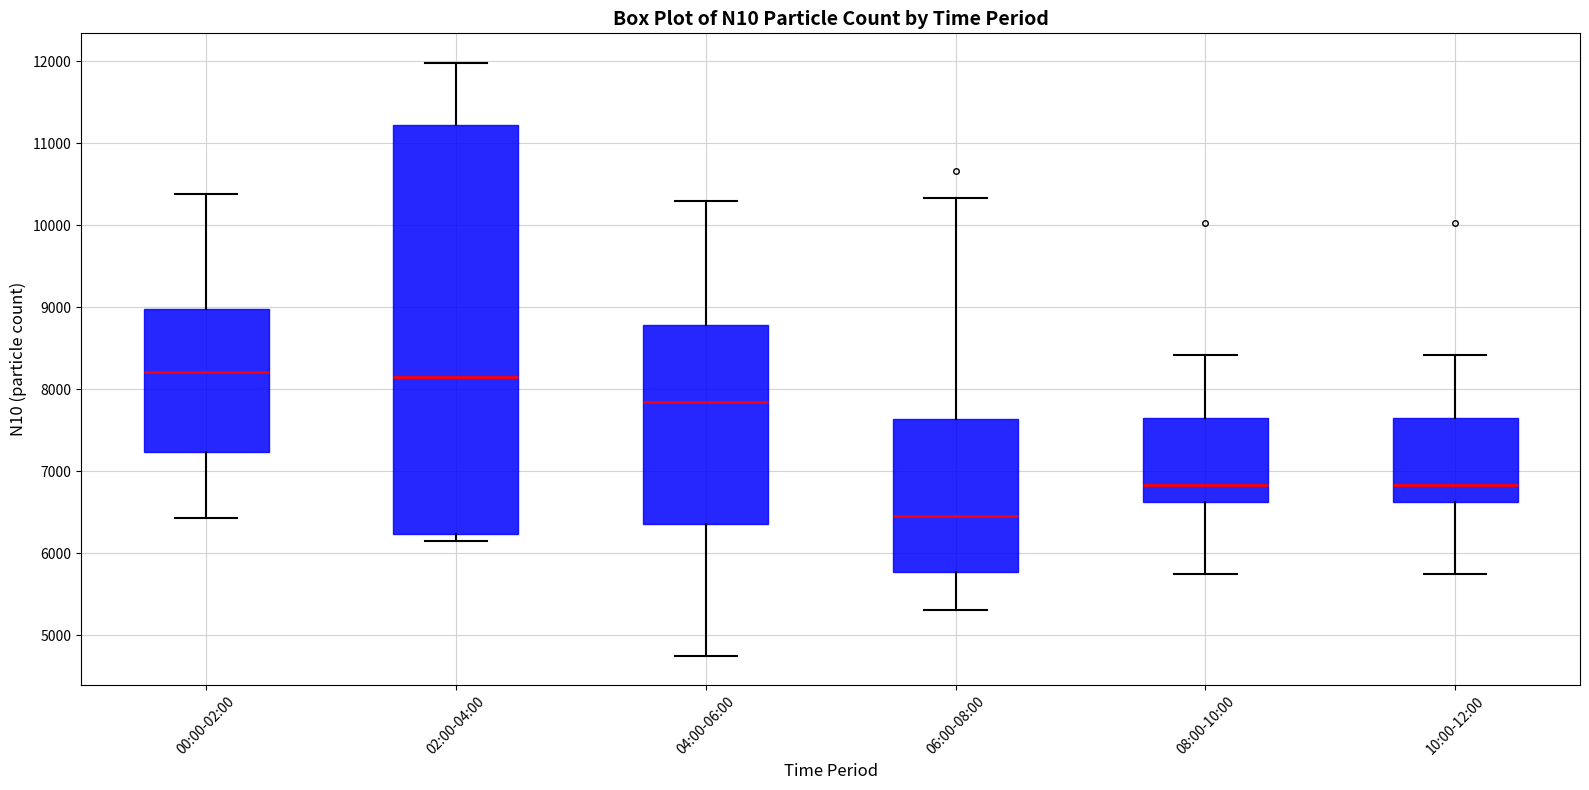

Reading left to right, transcribe this box plot: for each box, give where its median line is, the range the box spans, and where its two whiskers end, as read against the y-axis. The values are not printed on the chart, so give them approximately, as read against the axis.

00:00-02:00: median 8200, box 7200 to 9000, whiskers 6400 to 10400
02:00-04:00: median 8200, box 6200 to 11200, whiskers 6100 to 12000
04:00-06:00: median 7800, box 6400 to 8800, whiskers 4800 to 10300
06:00-08:00: median 6500, box 5800 to 7600, whiskers 5300 to 10300
08:00-10:00: median 6800, box 6600 to 7600, whiskers 5700 to 8400
10:00-12:00: median 6800, box 6600 to 7600, whiskers 5700 to 8400